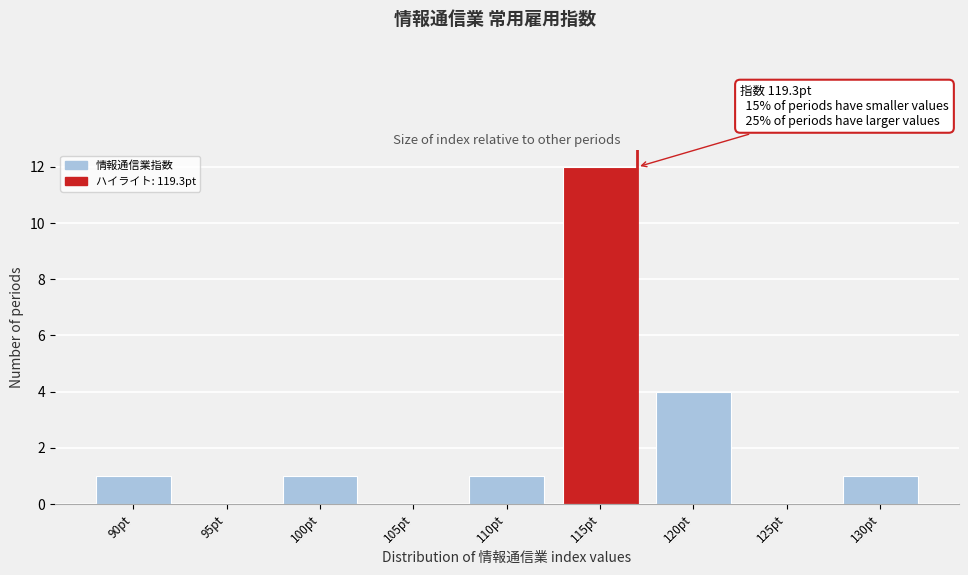

Reading left to right, transcribe all the data shown in this chart.

90pt=1	95pt=0	100pt=1	105pt=0	110pt=1	115pt=12	120pt=4	125pt=0	130pt=1